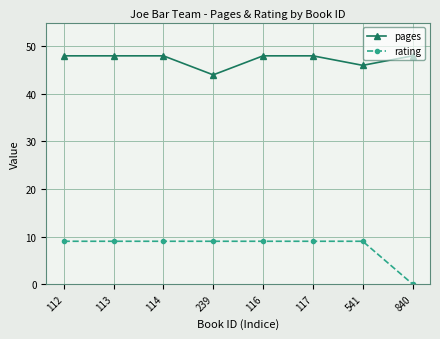

True or false: pages and rating cross at least once.

False